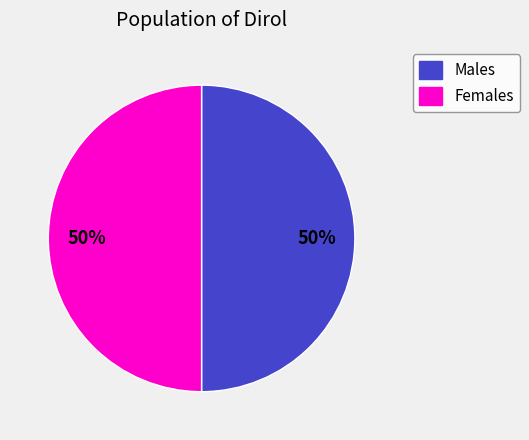

To the nearest percent, what is the average slice percentage?

50%